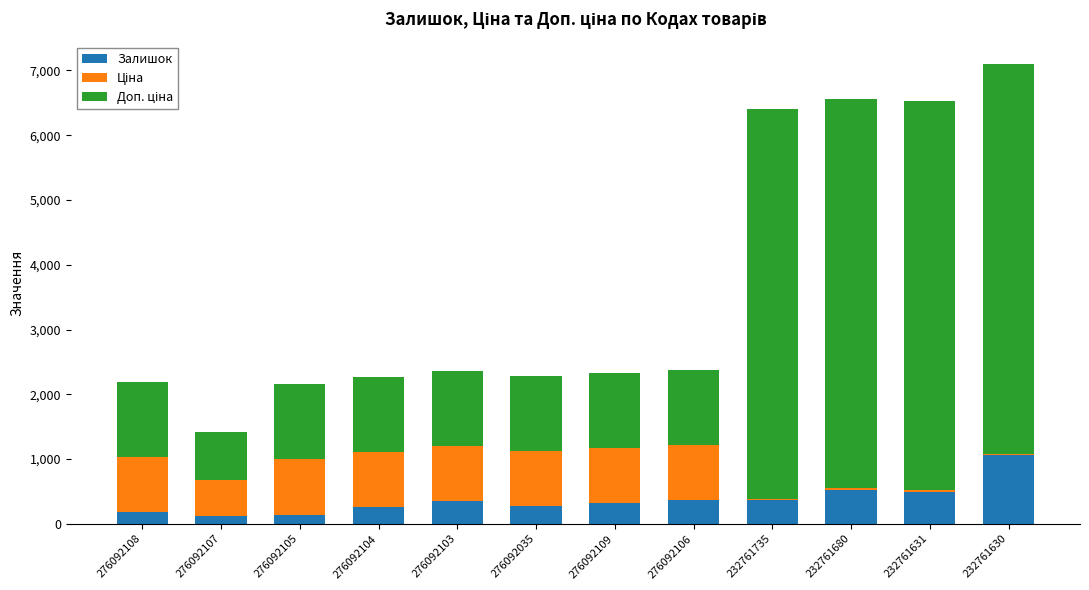

What is the maximum value for Залишок?

1056.0